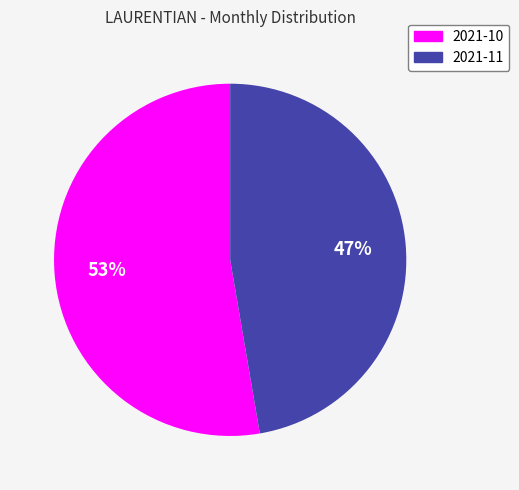

Which category has the biggest portion of the pie?

2021-10